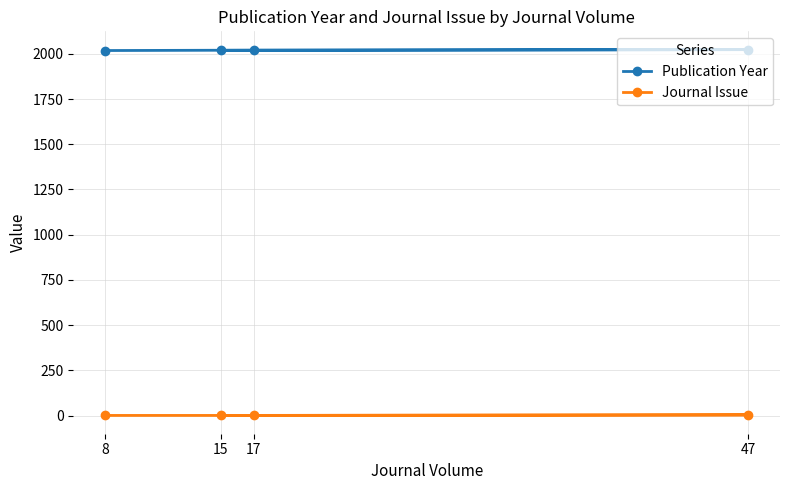

What is the sum of the Publication Year values at 8 and 47?

4041